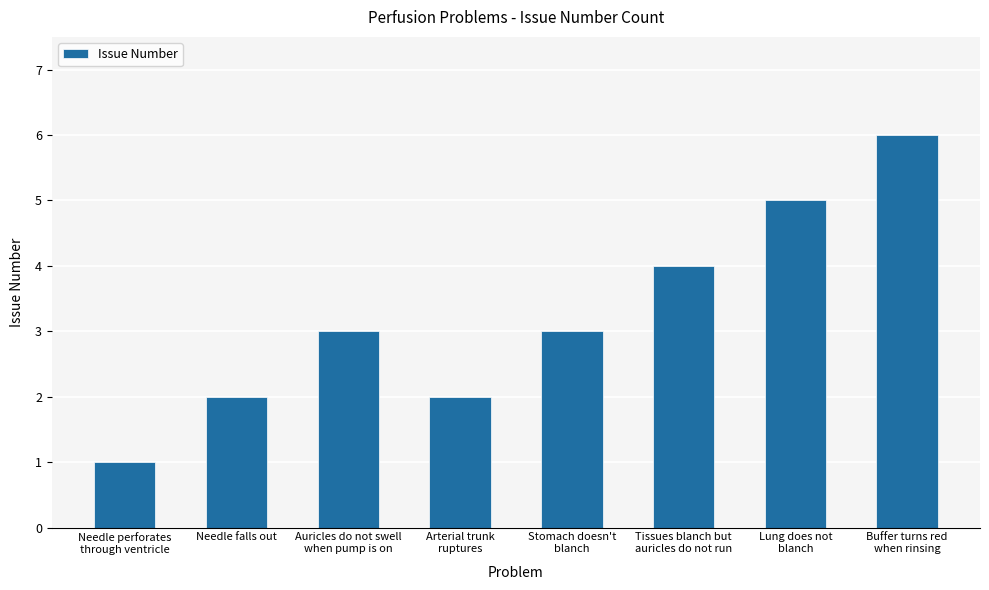

Approximately how many times larger is the value at Arterial trunk
ruptures compared to Tissues blanch but
auricles do not run?

0.5